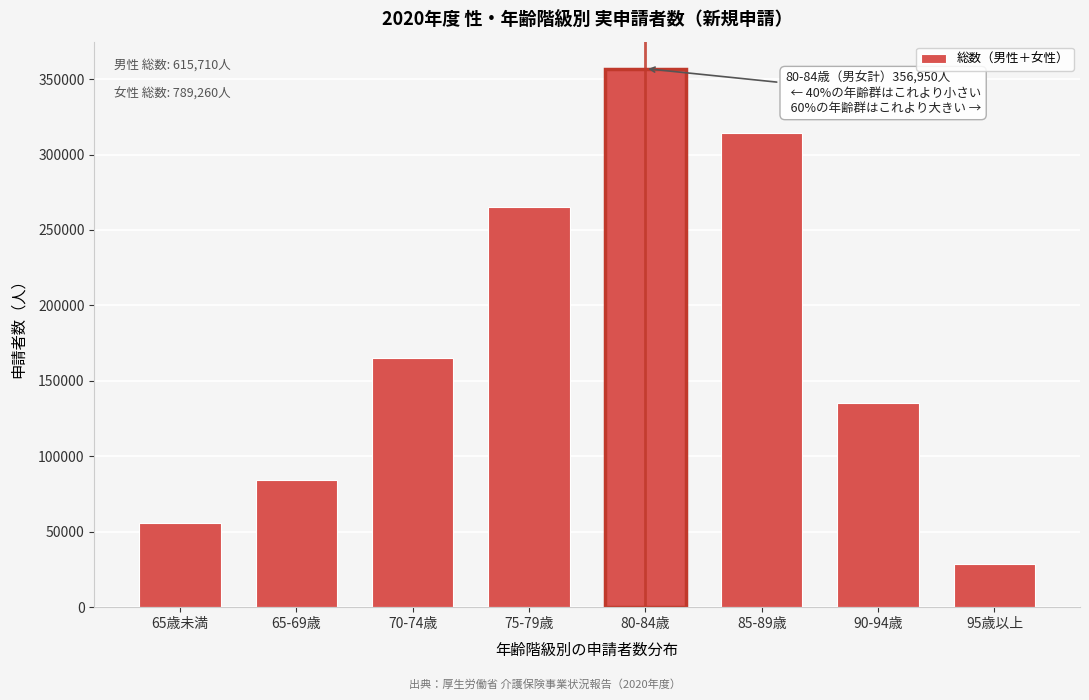

Reading right to left, list all the values displayed in this chart.

95歳以上=28470	90-94歳=135060	85-89歳=314580	80-84歳=356950	75-79歳=265350	70-74歳=165060	65-69歳=84540	65歳未満=55460